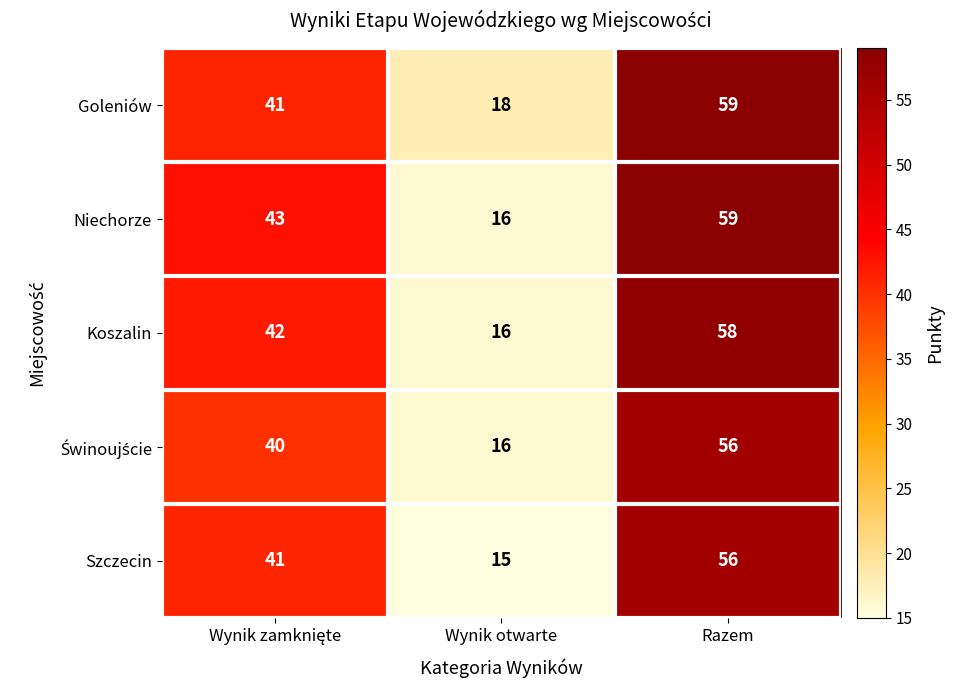

Count the Goleniów values in the range 18 to 59.

3